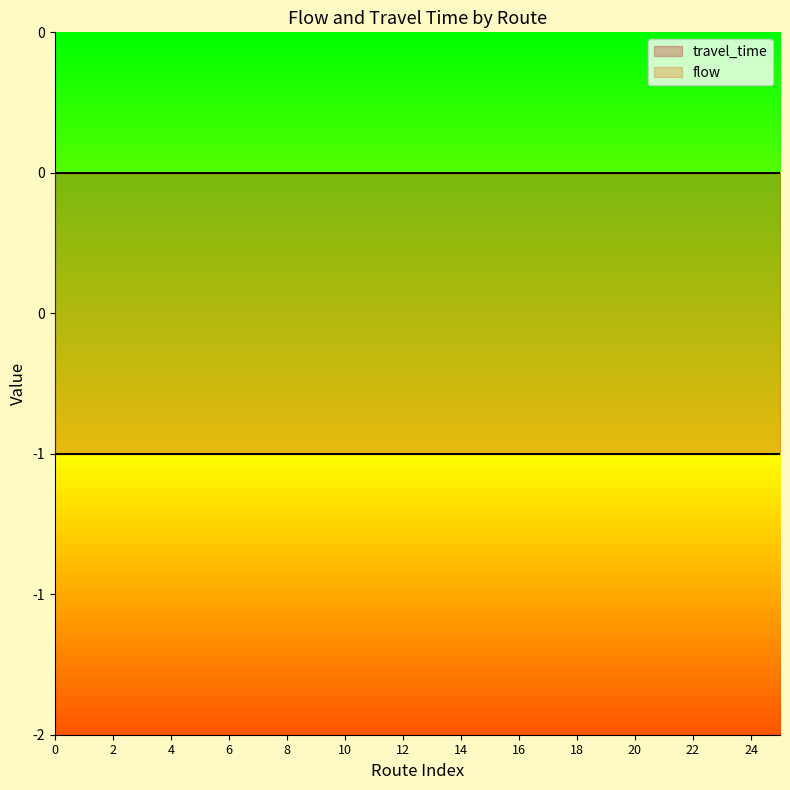

What are all the series names shown in the legend?

travel_time, flow